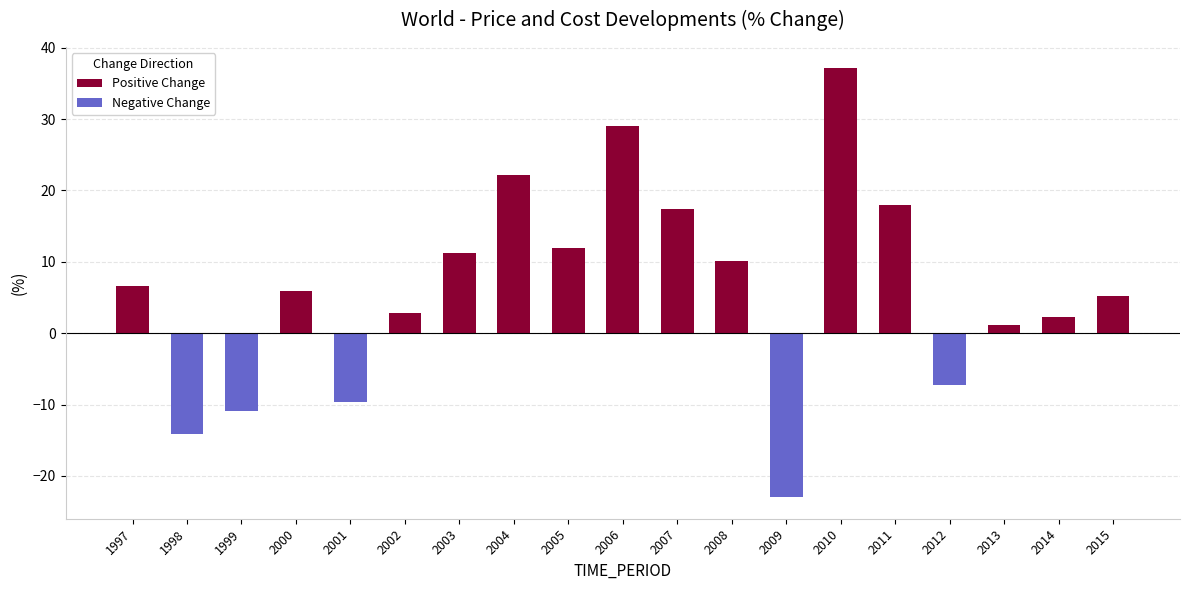

Reading left to right, list all the values displayed in this chart.

Positive Change: 6.6	0.0	0.0	5.9	0.0	2.8	11.2	22.1	12.0	29.1	17.4	10.1	0.0	37.1	17.9	0.0	1.2	2.3	5.2
Negative Change: 0.0	-14.1	-10.9	0.0	-9.6	0.0	0.0	0.0	0.0	0.0	0.0	0.0	-23.0	0.0	0.0	-7.2	0.0	0.0	0.0